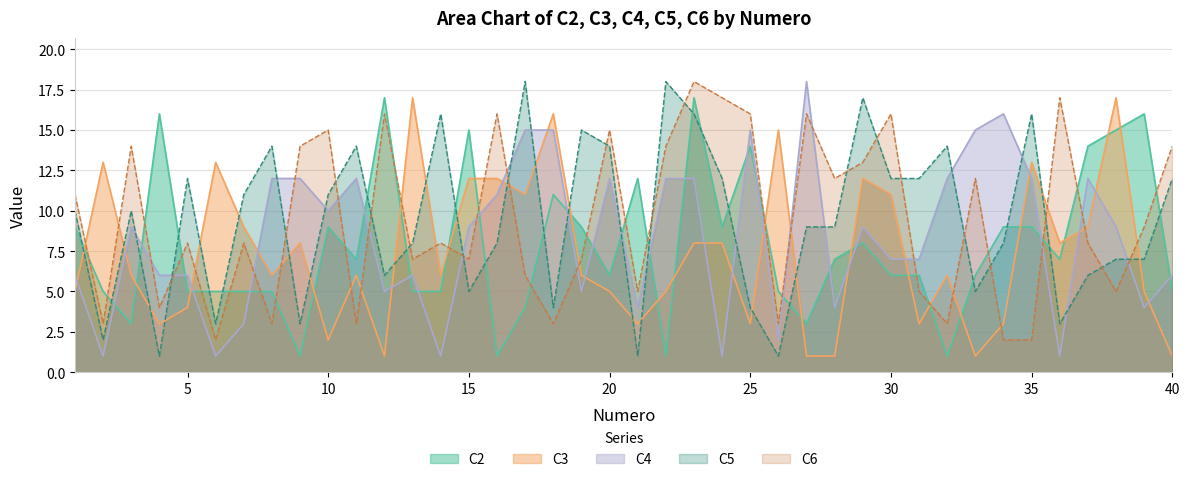

Is the value of C4 at 37 greater than the value of C3 at 36?

Yes